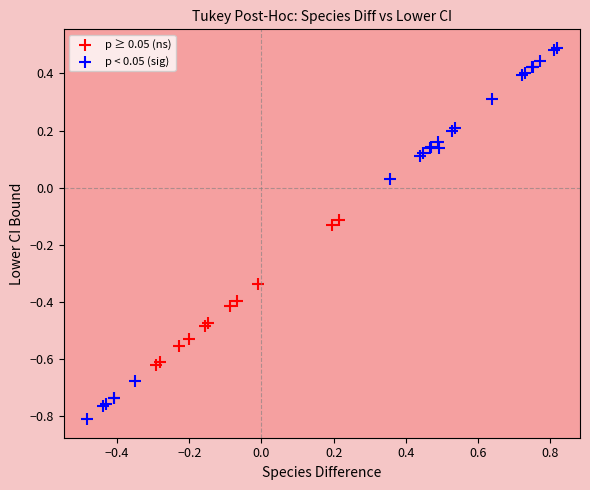

Which series reaches the maximum Y coordinate?

p < 0.05 (sig)